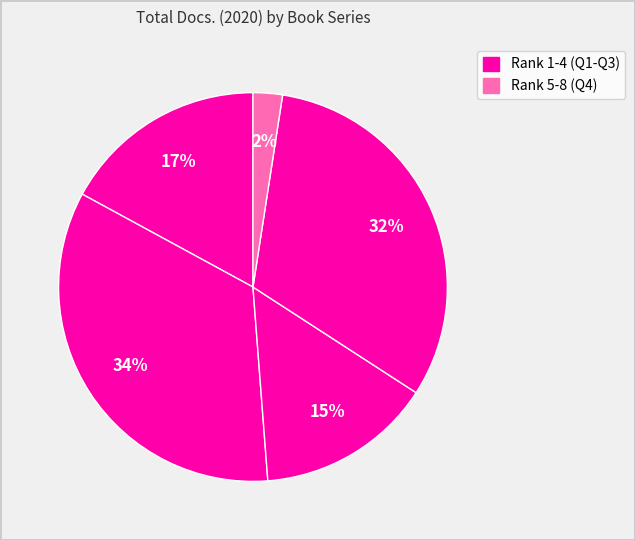

How many segments does this pie chart have?

5